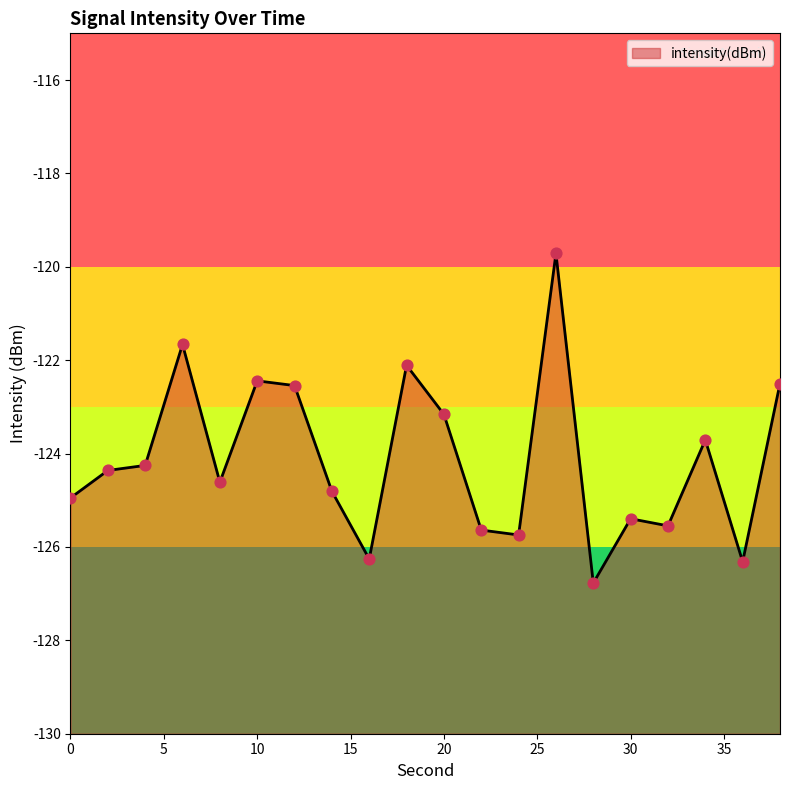

What is the change in value from 20 to 22?

-2.5